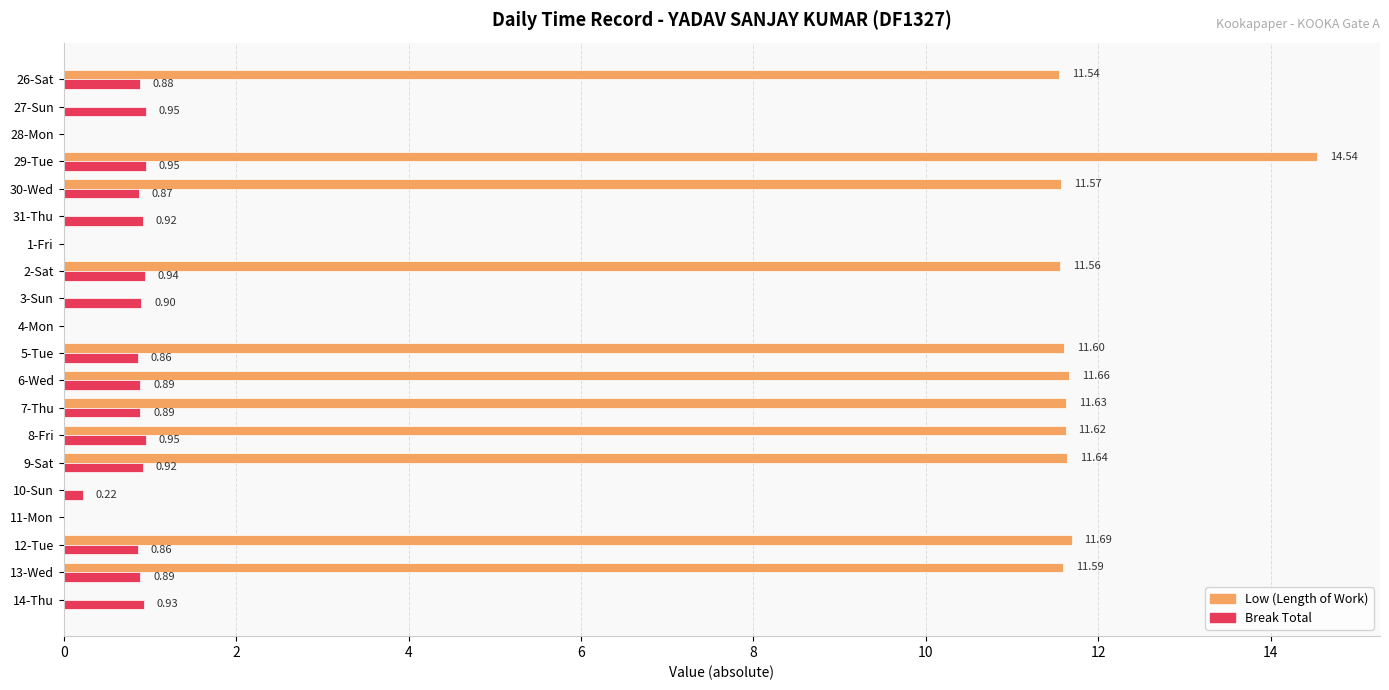

Between 31-Thu and 12-Tue, which series saw the biggest shift?

Low (Length of Work)